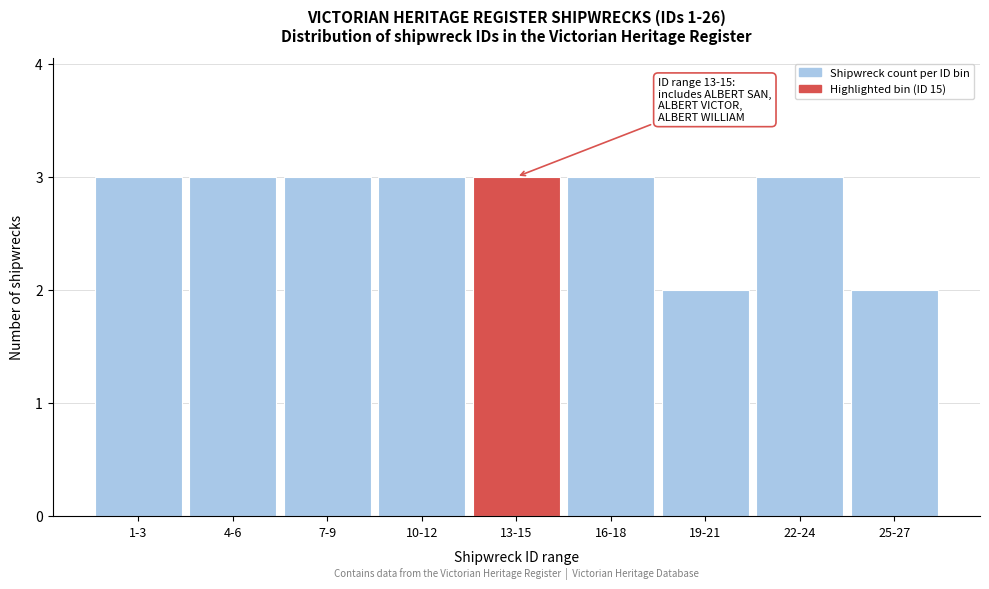

Reading right to left, transcribe all the data shown in this chart.

2	3	2	3	3	3	3	3	3